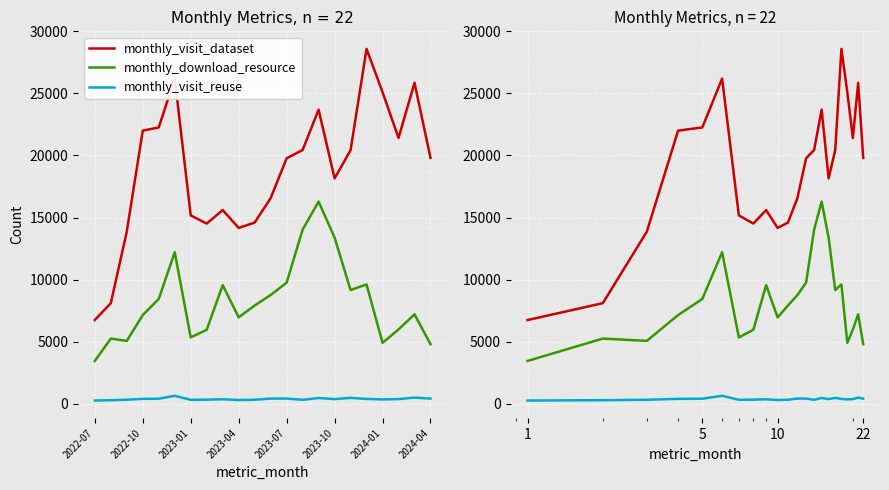

How many data points in monthly_download_resource are above 7911?

10